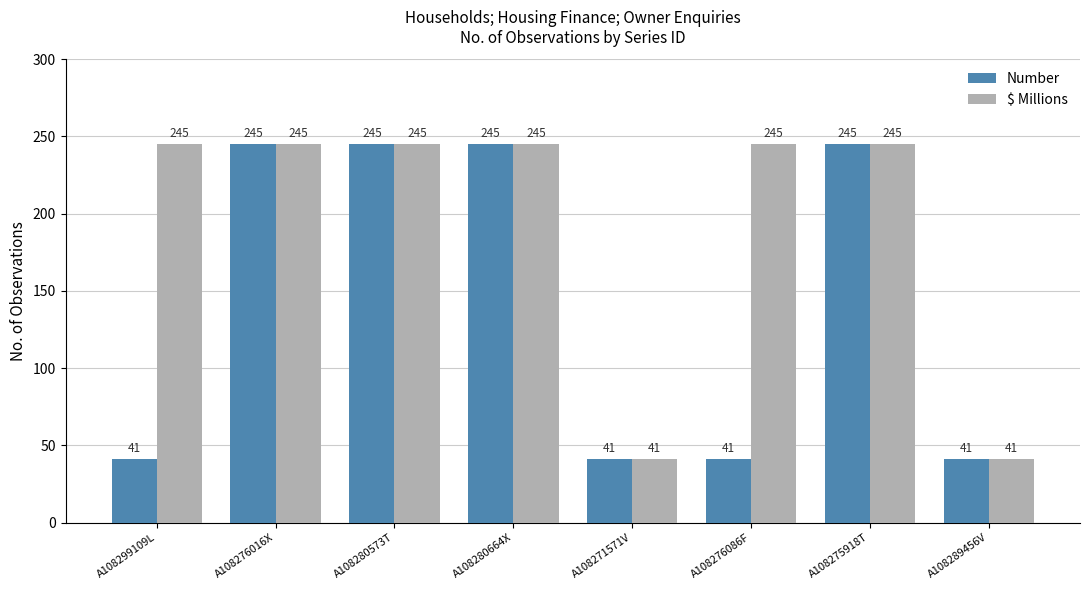

Is the value of $ Millions at A108280664X greater than the value of Number at A108271571V?

Yes